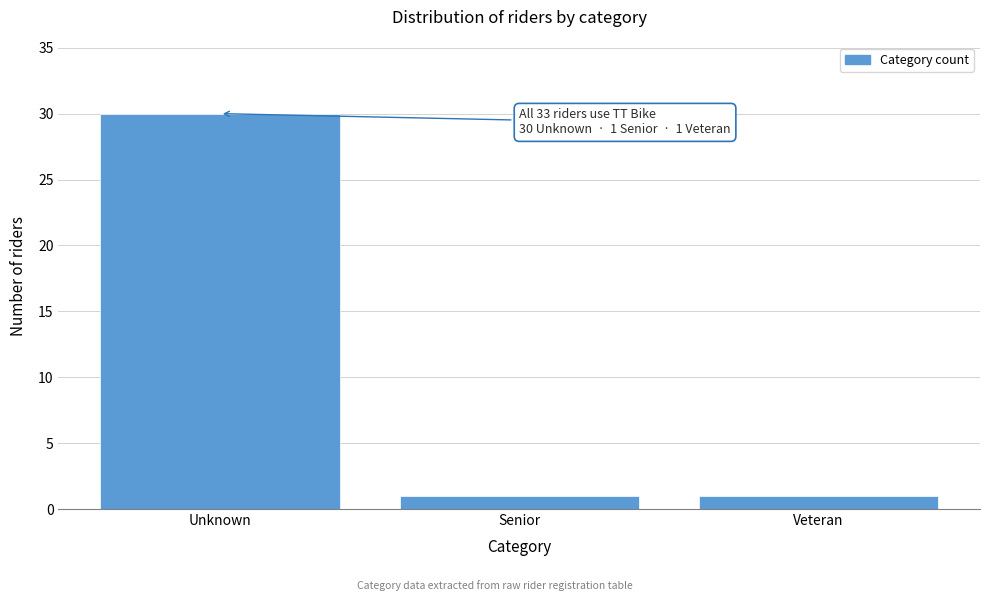

Reading left to right, what are all the values shown in this chart?

30	1	1